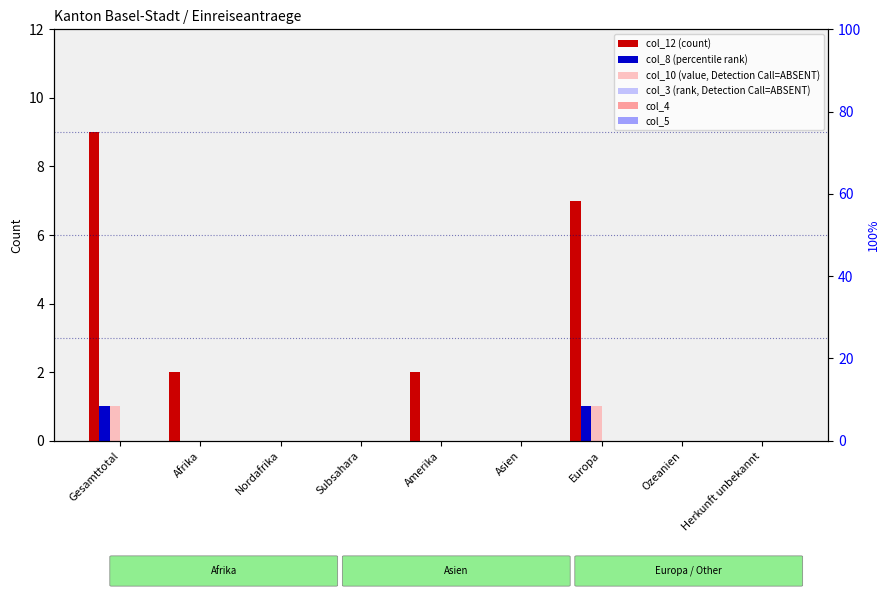

What are all the series names shown in the legend?

col_12 (count), col_8 (percentile rank), col_10 (value, Detection Call=ABSENT), col_3 (rank, Detection Call=ABSENT), col_4, col_5